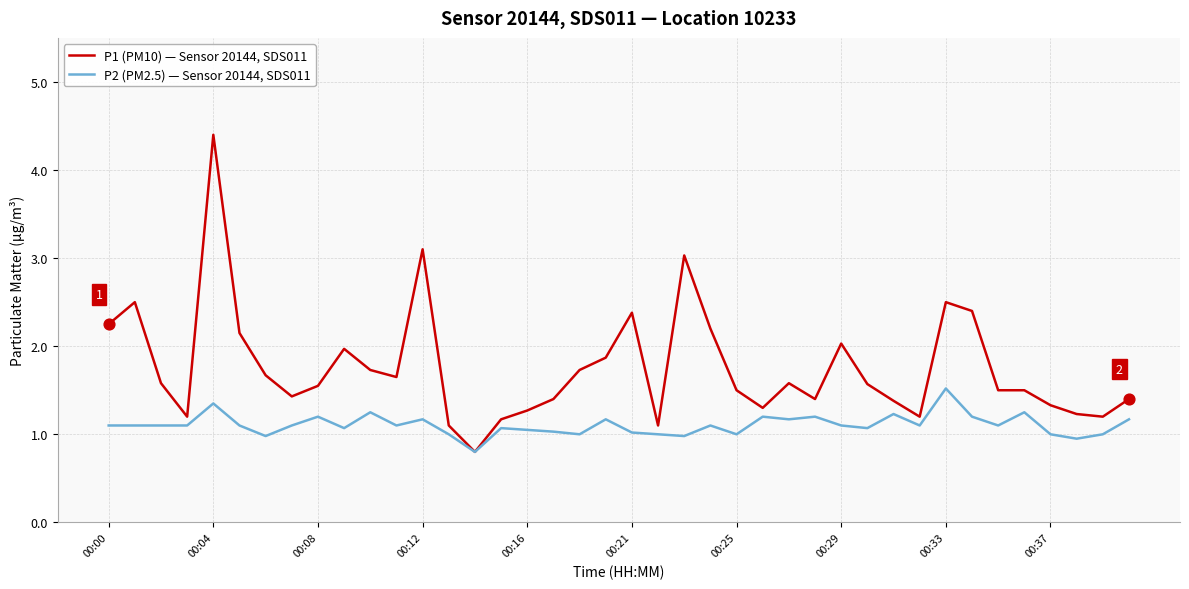

Which series has the widest spread of values?

P1 (PM10) — Sensor 20144, SDS011